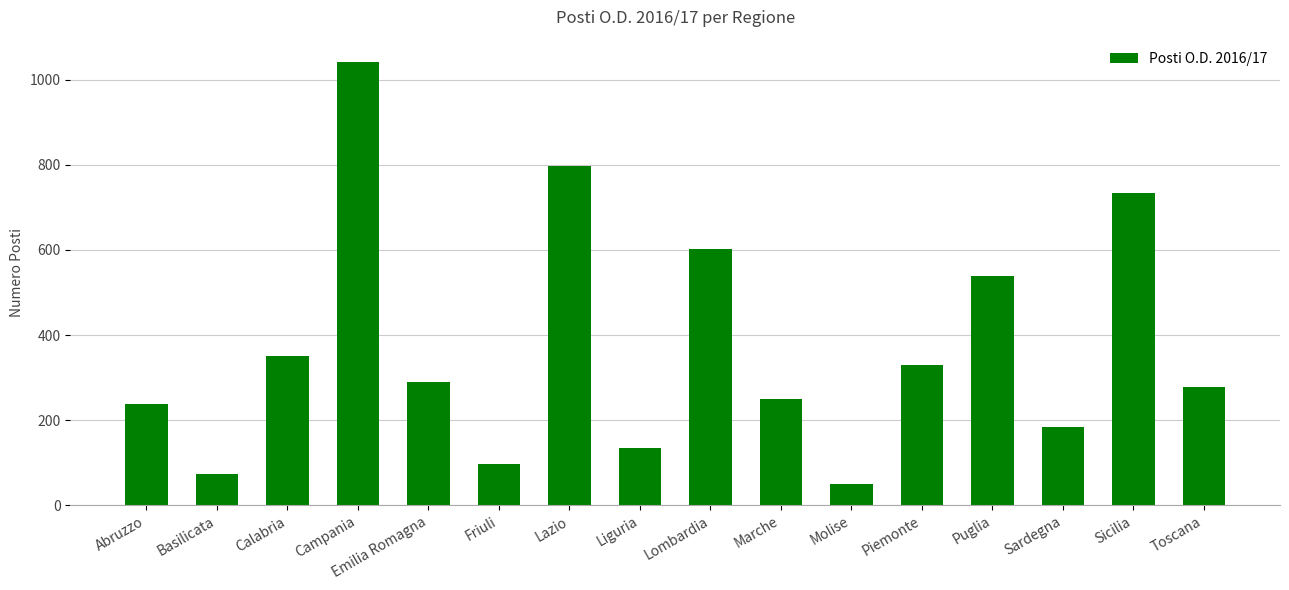

What is the difference between the maximum and minimum values?

993